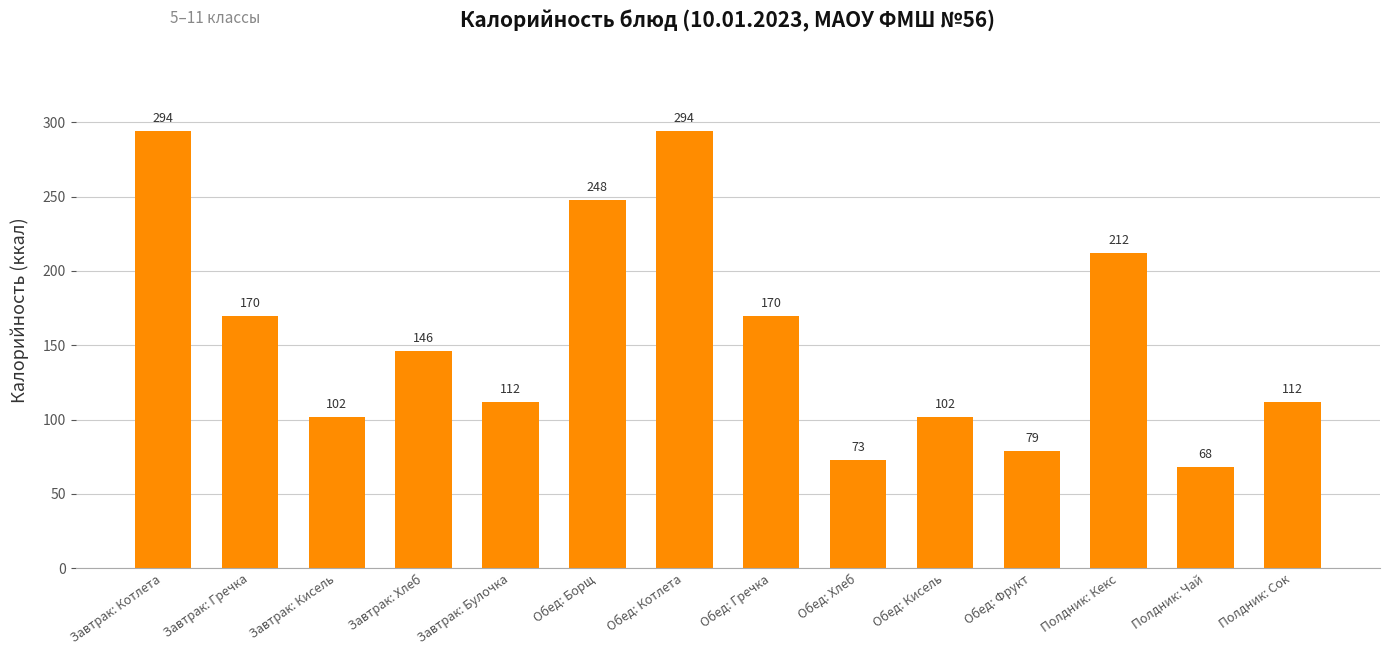

What is the change in value from Обед: Гречка to Полдник: Сок?

-58